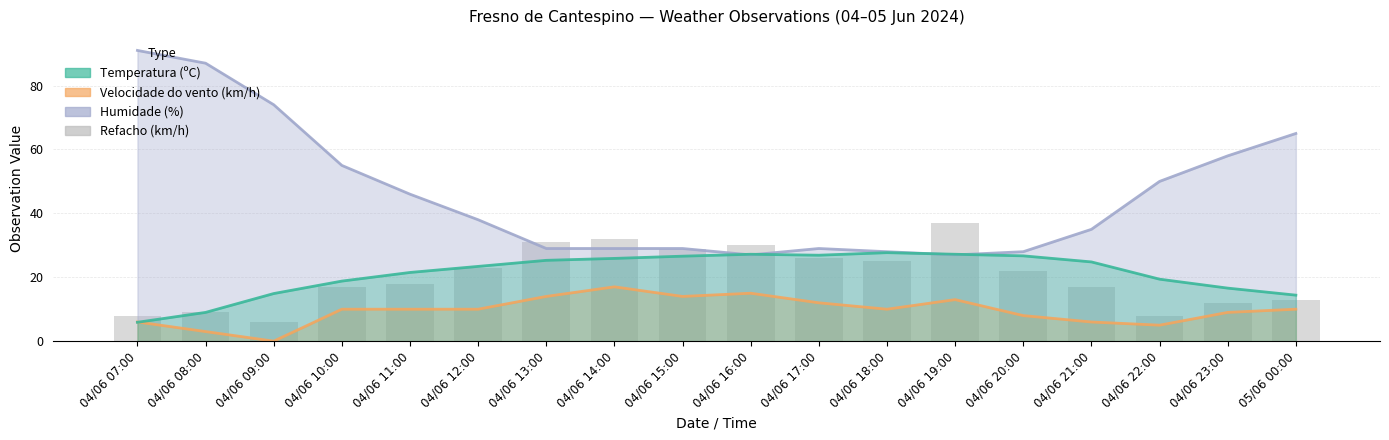

How many data points are less than 22?

9